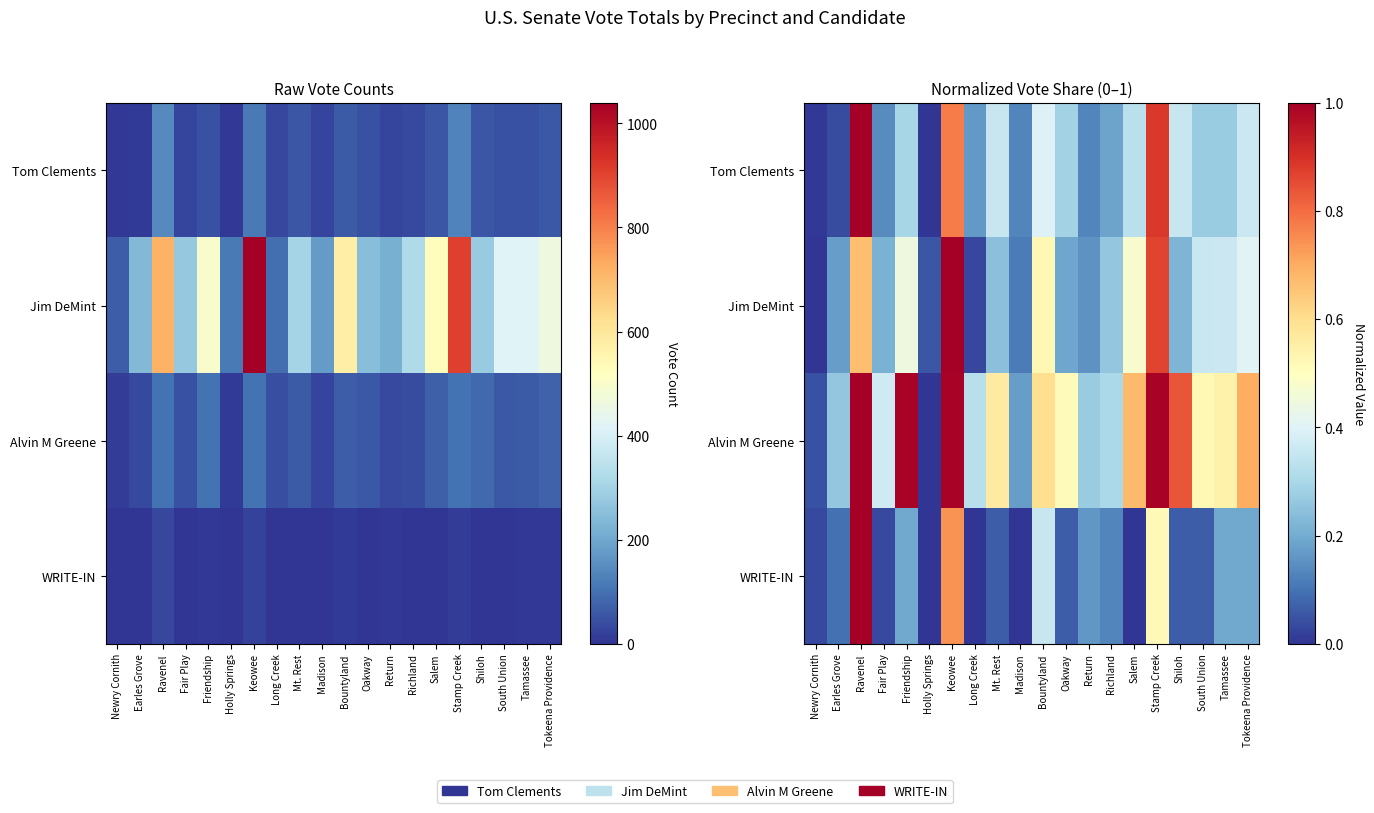

How many values in the Jim DeMint series exceed 0?

19